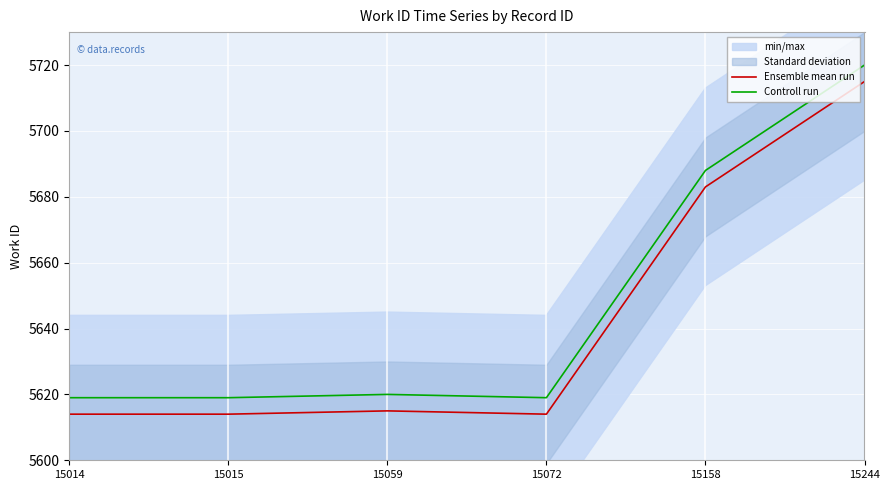

The value of Ensemble mean run at 15015 is 5614. True or false?

True